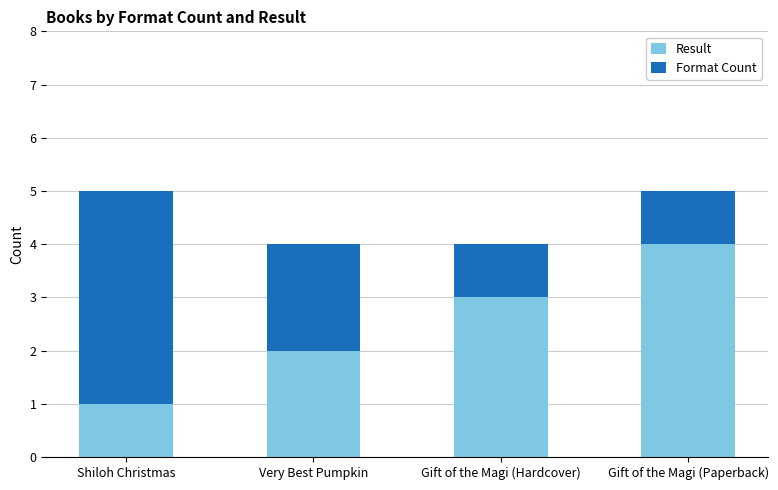

What is the total value across all series at Very Best Pumpkin?

4